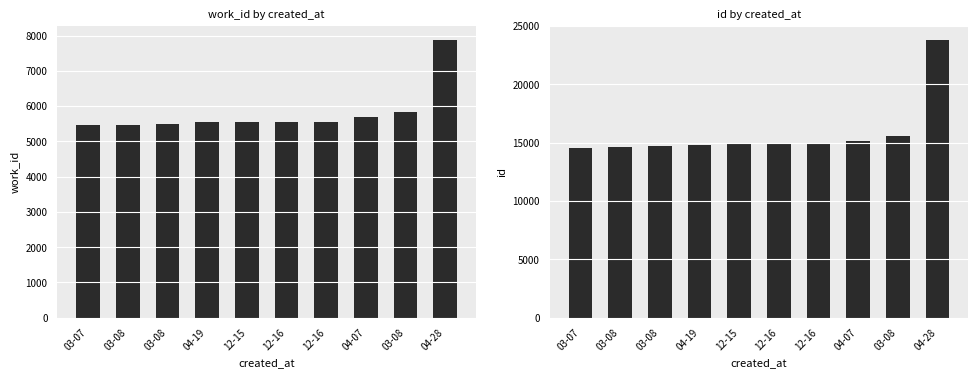

How many values in the id series exceed 14858?

4